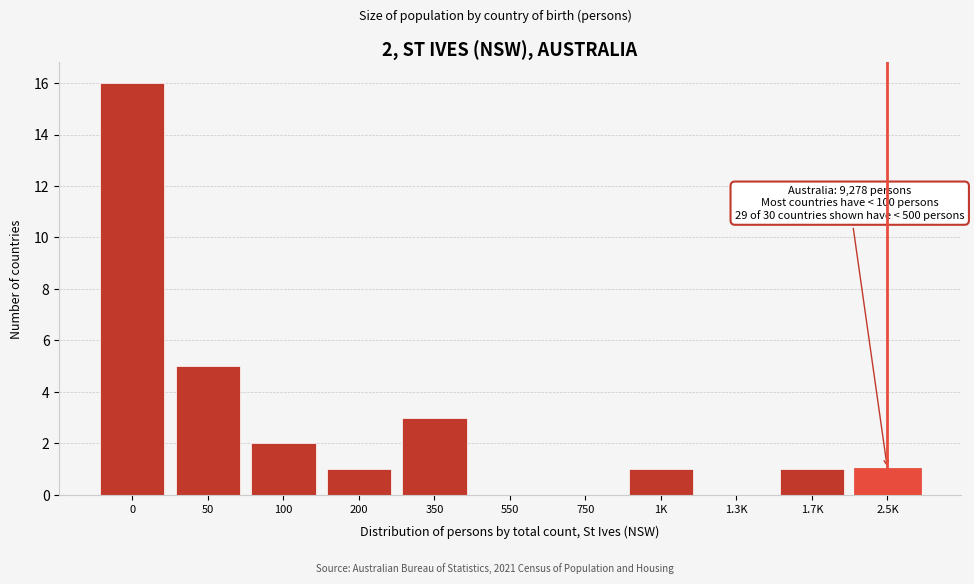

Reading left to right, extract all data points from this chart.

0=16	50=5	100=2	200=1	350=3	550=0	750=0	1K=1	1.3K=0	1.7K=1	2.5K=1